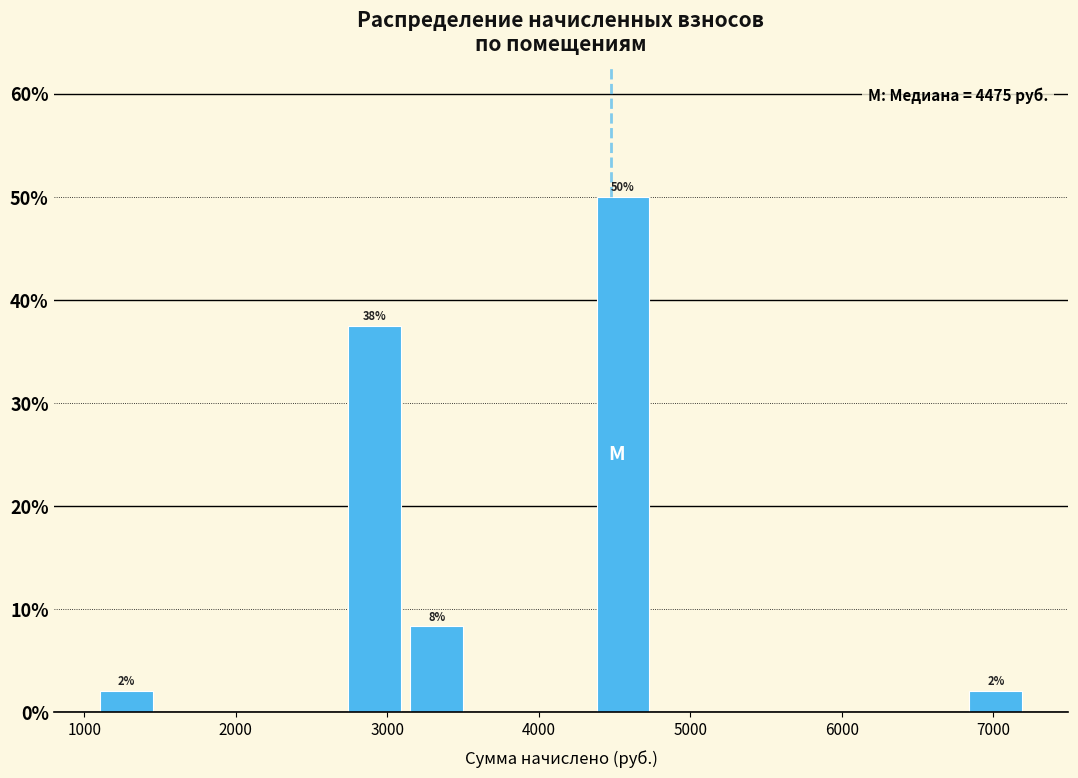

Which range on the x-axis has the tallest bar?

4400 to 4800